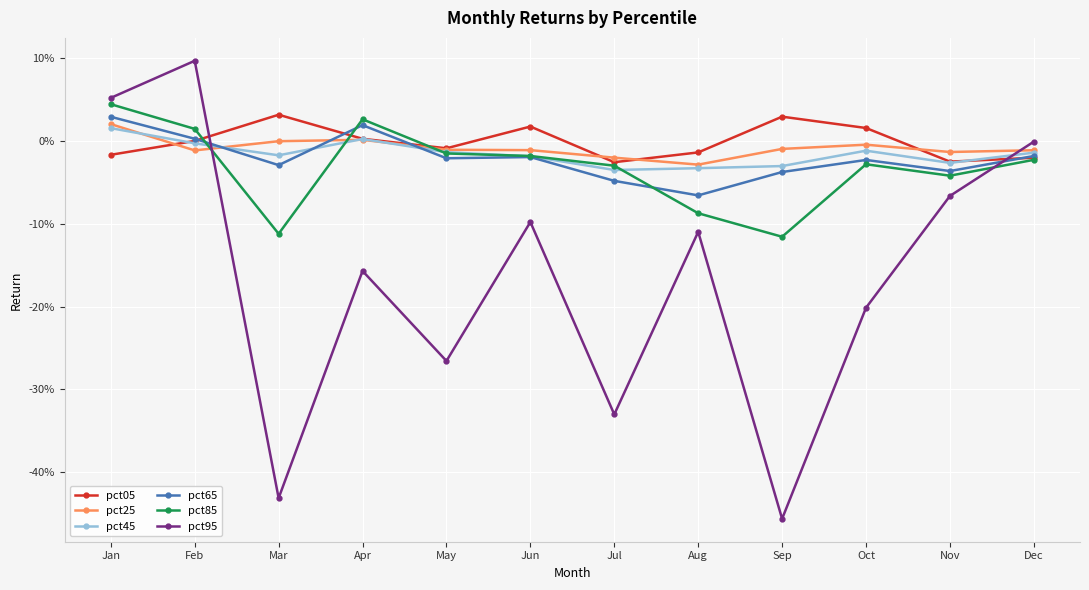

What are all the series names shown in the legend?

pct05, pct25, pct45, pct65, pct85, pct95